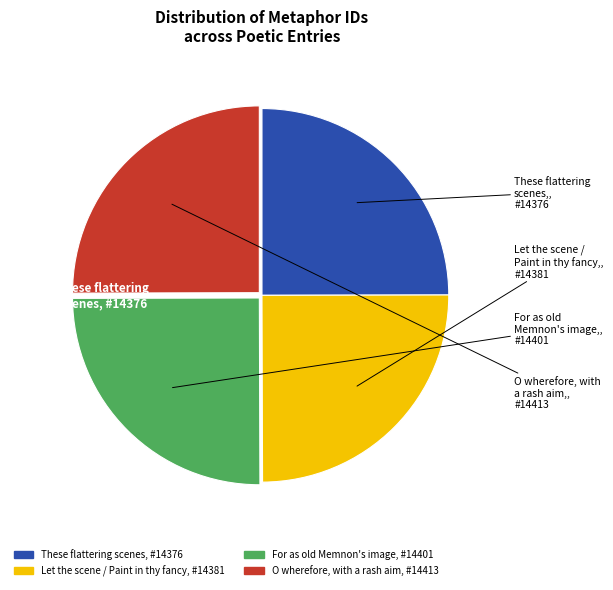

How many slices are in this pie chart?

4